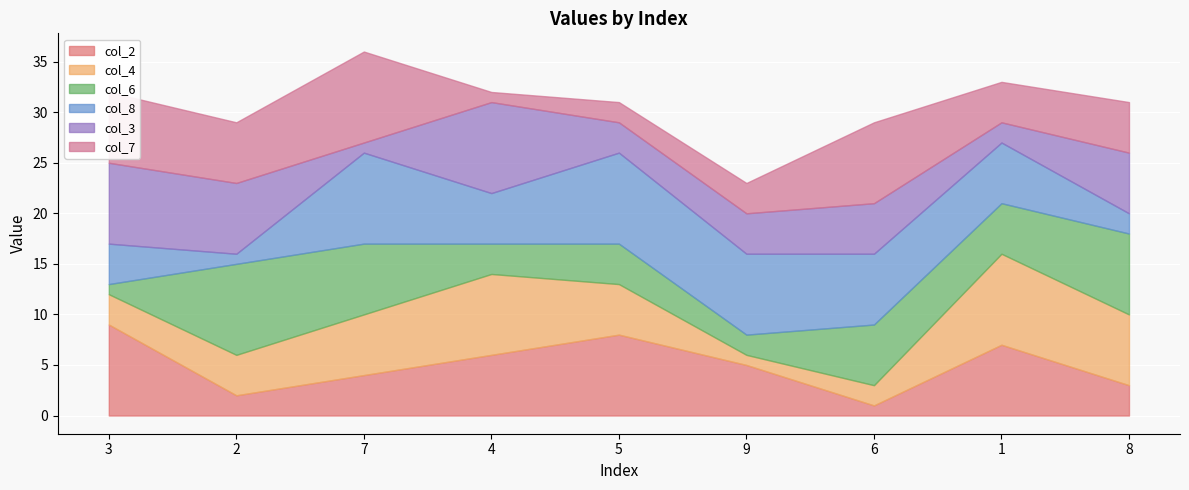

True or false: col_8 has more than 0 points higher than both neighbors.

True